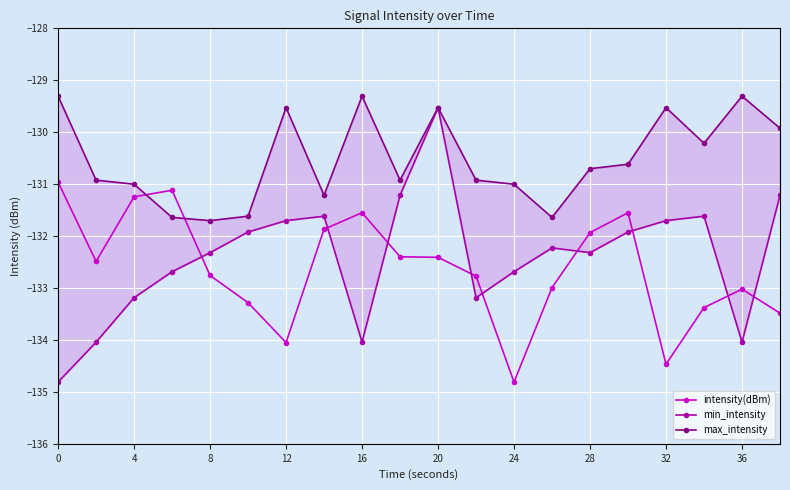

Rank the series by their maximum value, from lowest to highest.

intensity(dBm), min_intensity, max_intensity